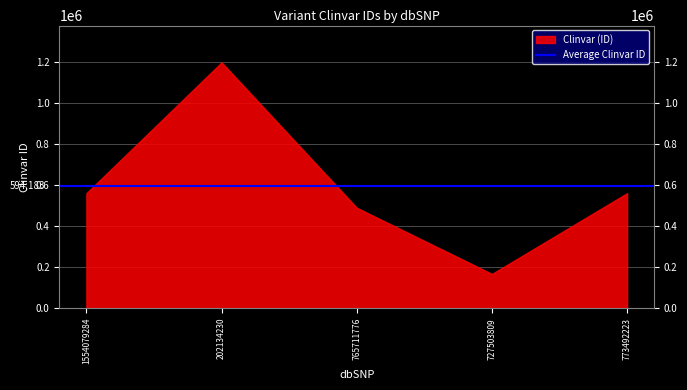

What is the sum of all values?

2970915